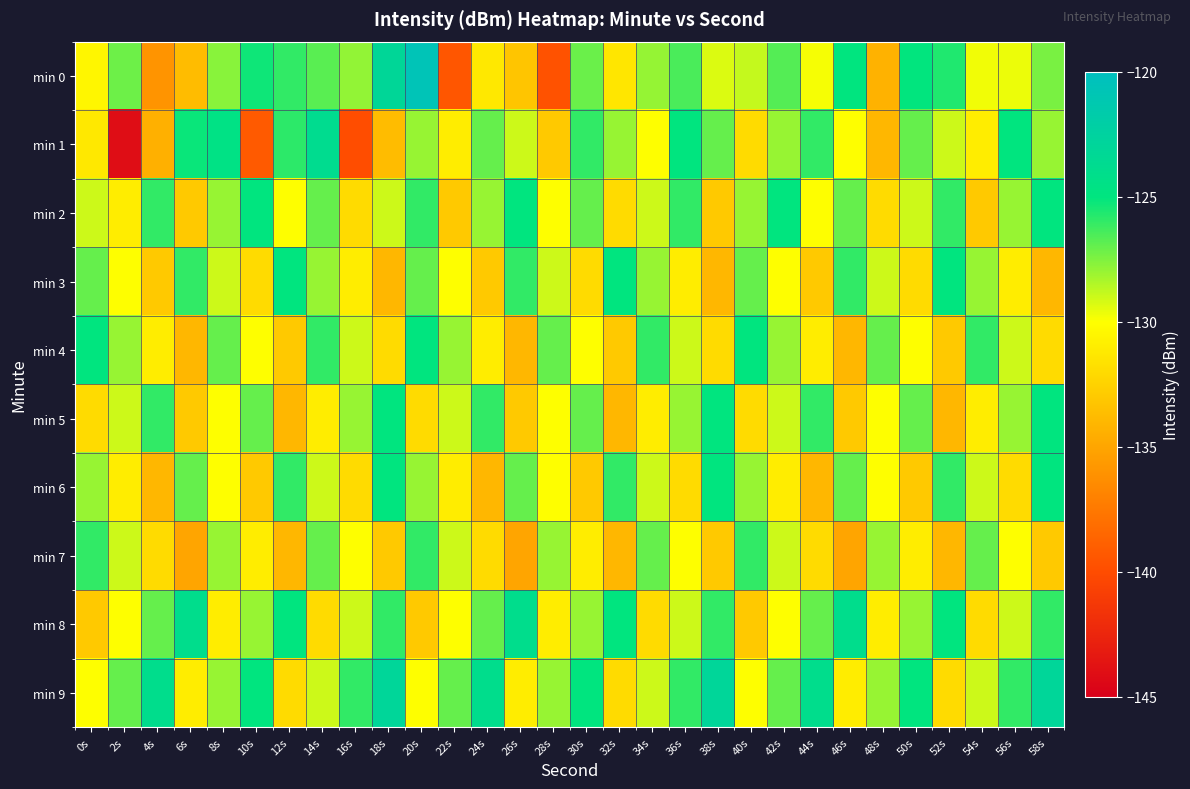

What is the spread (max minus min) of values at 18s?

11.0